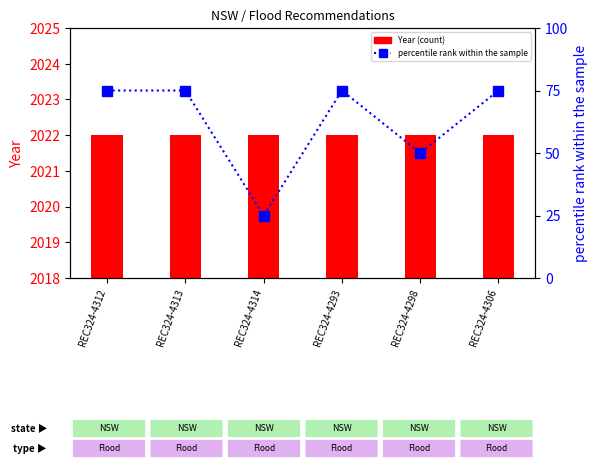

What is the label of the 3rd bar from the right?

REC324-4293